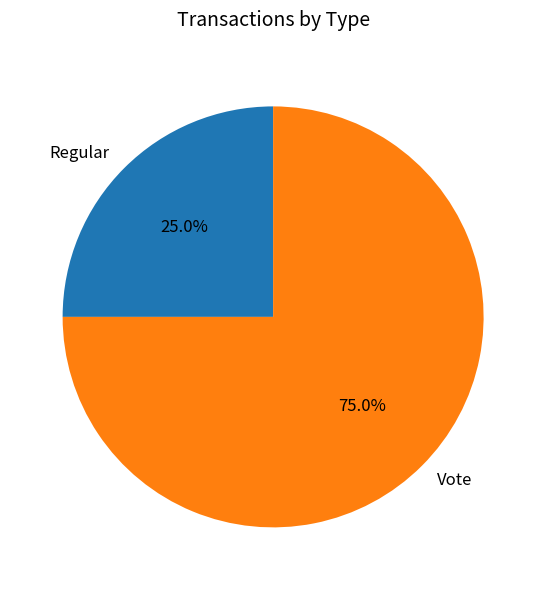

Which slice is the smallest?

Regular